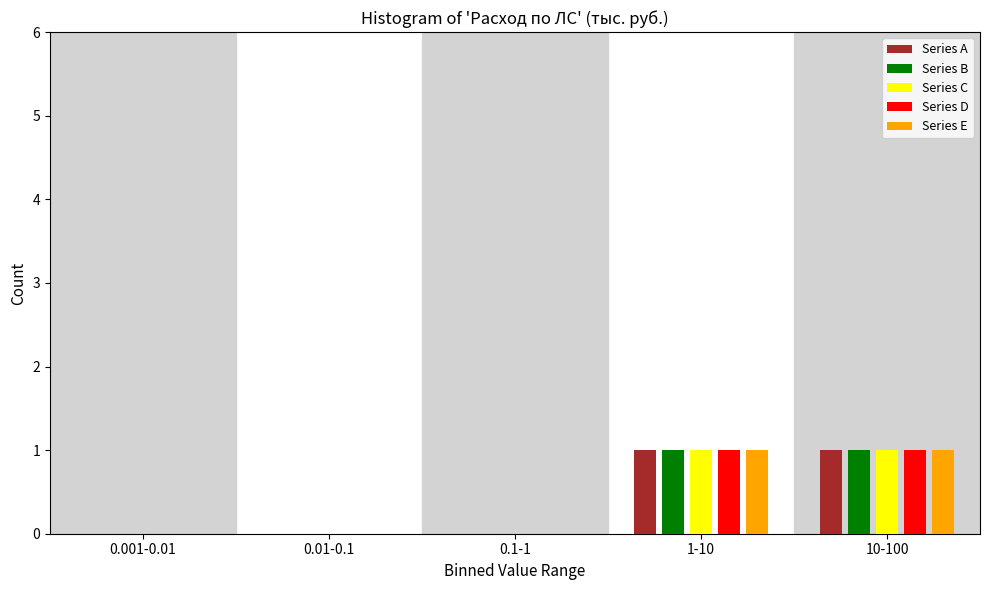

Reading left to right, what are all the values shown in this chart?

Series A: 0.001-0.01=0	0.01-0.1=0	0.1-1=0	1-10=1	10-100=1
Series B: 0.001-0.01=0	0.01-0.1=0	0.1-1=0	1-10=1	10-100=1
Series C: 0.001-0.01=0	0.01-0.1=0	0.1-1=0	1-10=1	10-100=1
Series D: 0.001-0.01=0	0.01-0.1=0	0.1-1=0	1-10=1	10-100=1
Series E: 0.001-0.01=0	0.01-0.1=0	0.1-1=0	1-10=1	10-100=1